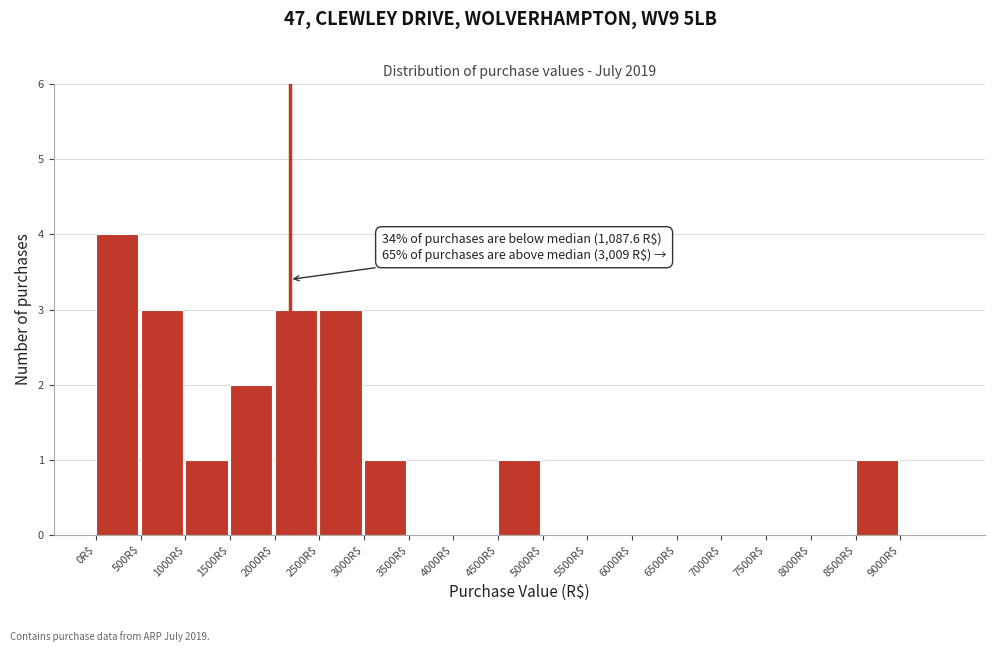

Which range on the x-axis has the tallest bar?

0 to 500